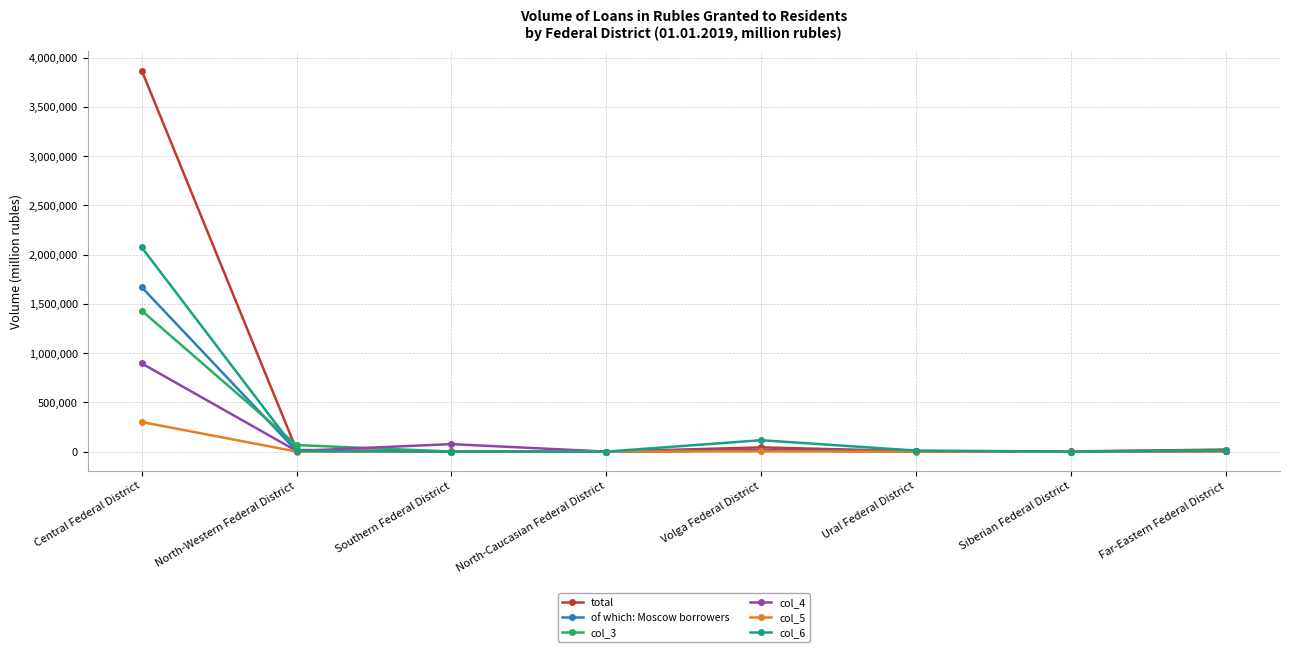

What is the greatest value displayed?

3869738